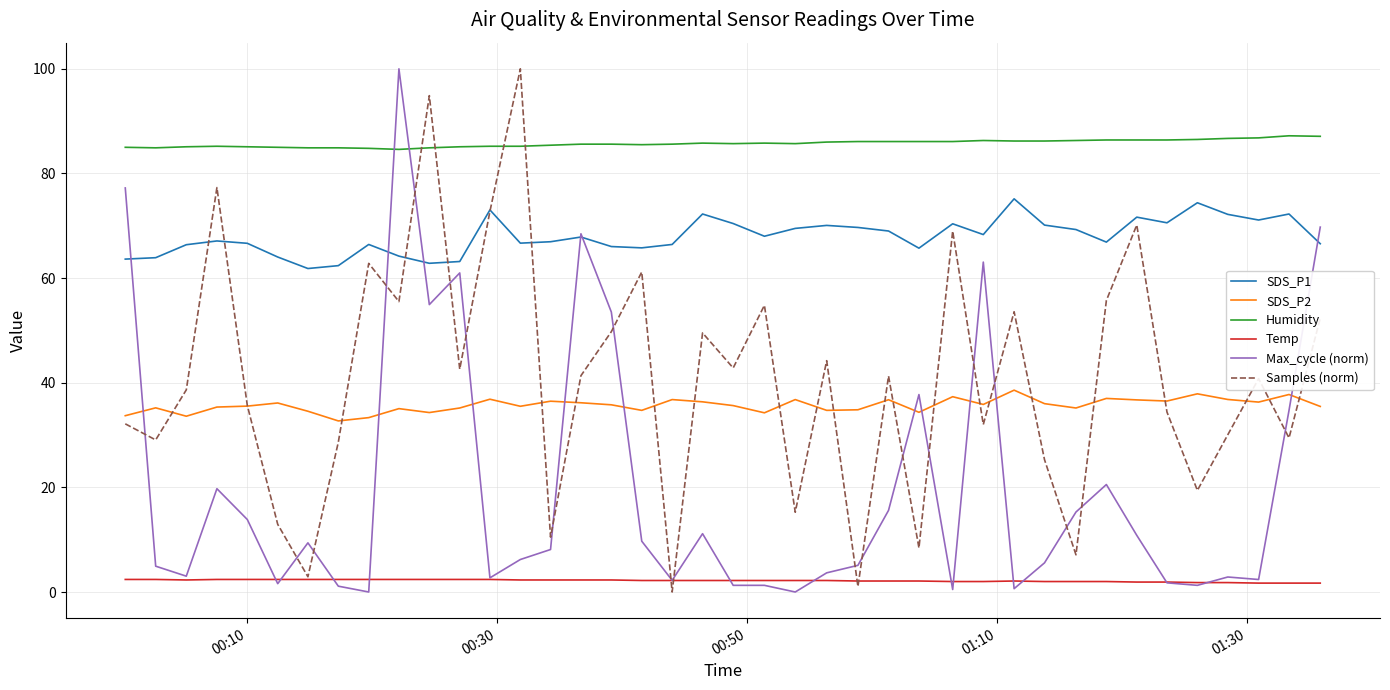

True or false: SDS_P2 and Temp intersect in this chart.

False